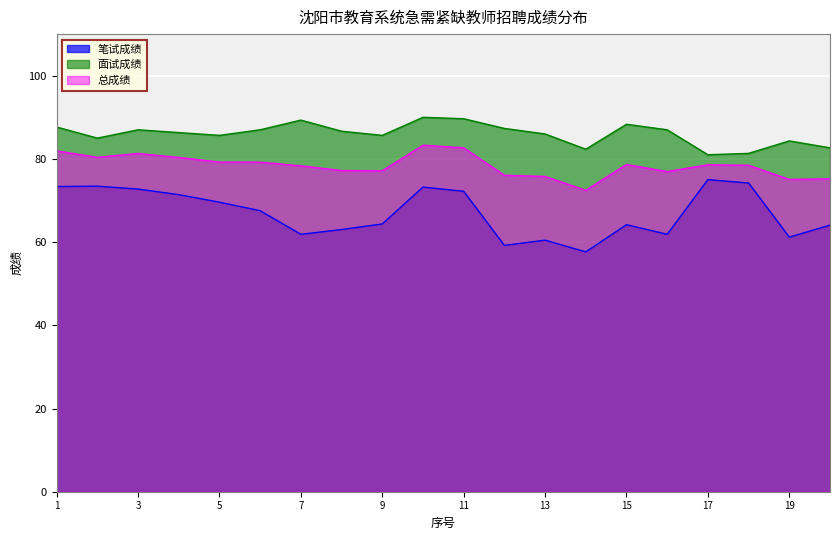

Which series has the largest range (max minus min)?

笔试成绩